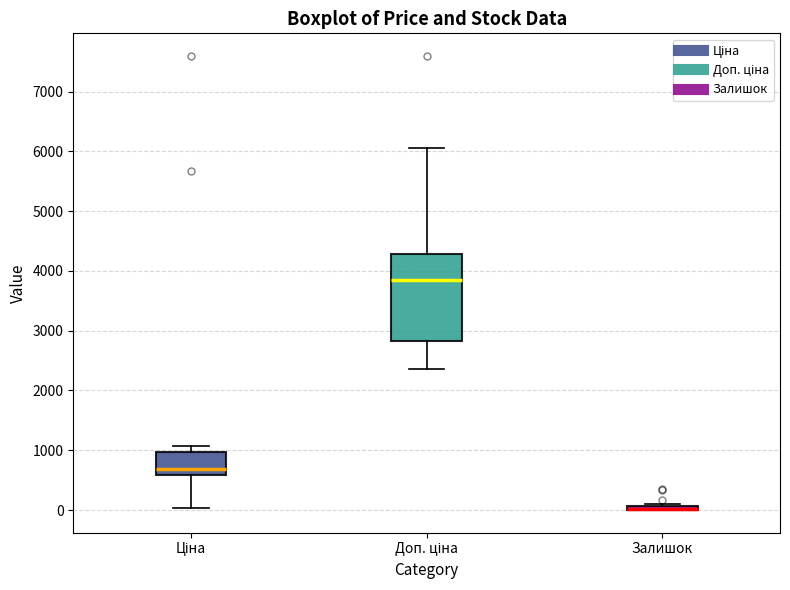

Where does the median line of the box for Доп. ціна sit on the y-axis? The values are not printed on the chart, so give them approximately, as read against the axis.

3900